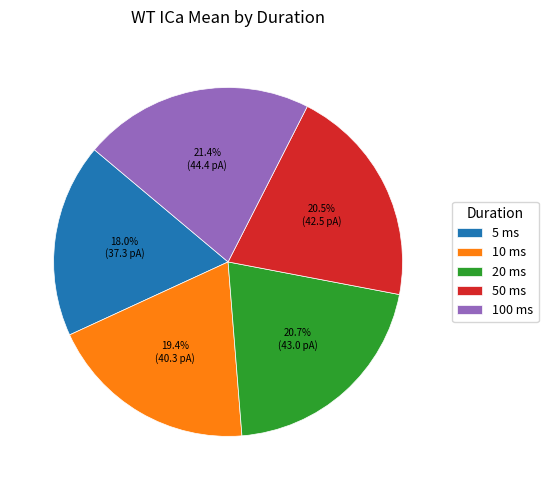

Is it true that 100 ms is 36% of the pie?

False